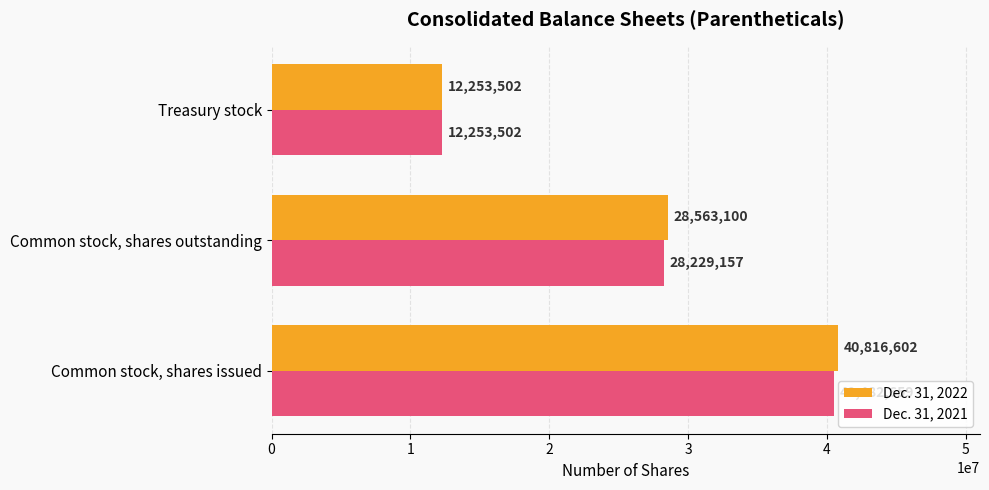

Rank the categories by Dec. 31, 2022 value from lowest to highest.

Treasury stock, Common stock, shares outstanding, Common stock, shares issued